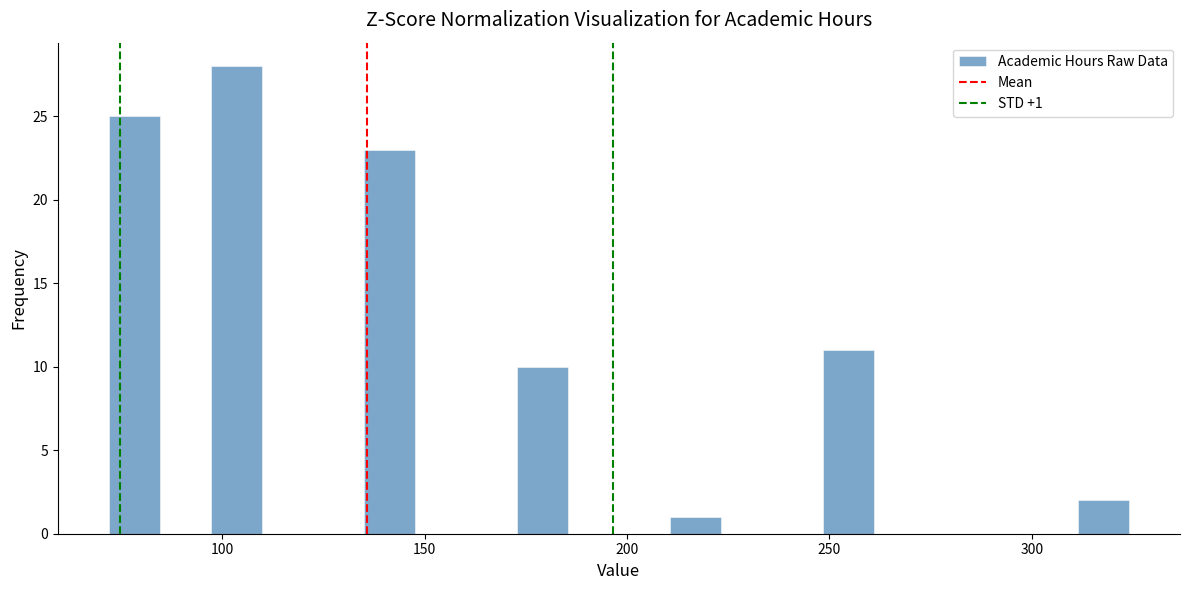

Around what value on the x-axis is the tallest bar? Give the approximate position of its centre, as read against the axis.

105